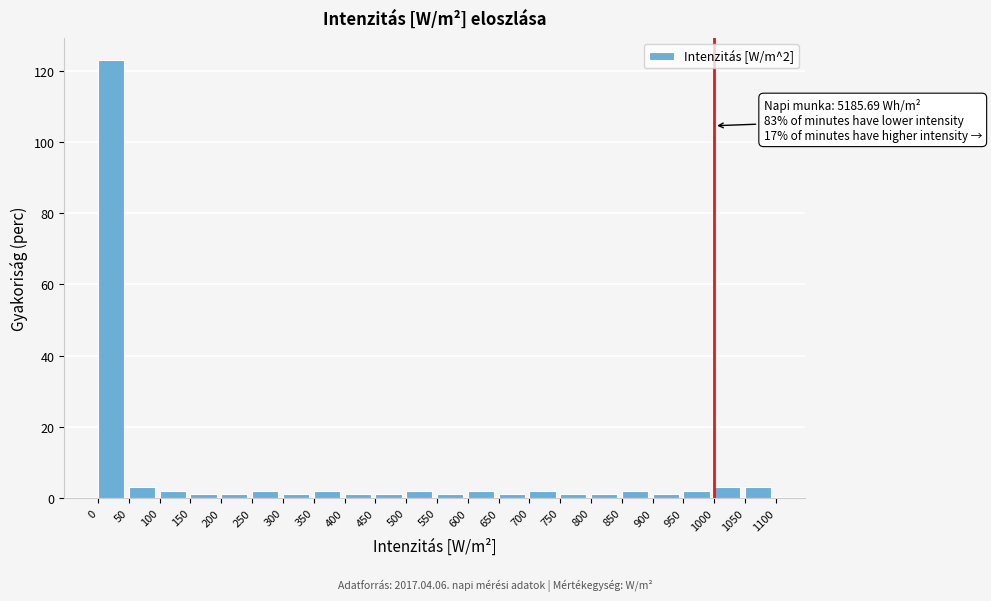

Over which range of the x-axis is the bar tallest?

0 to 50